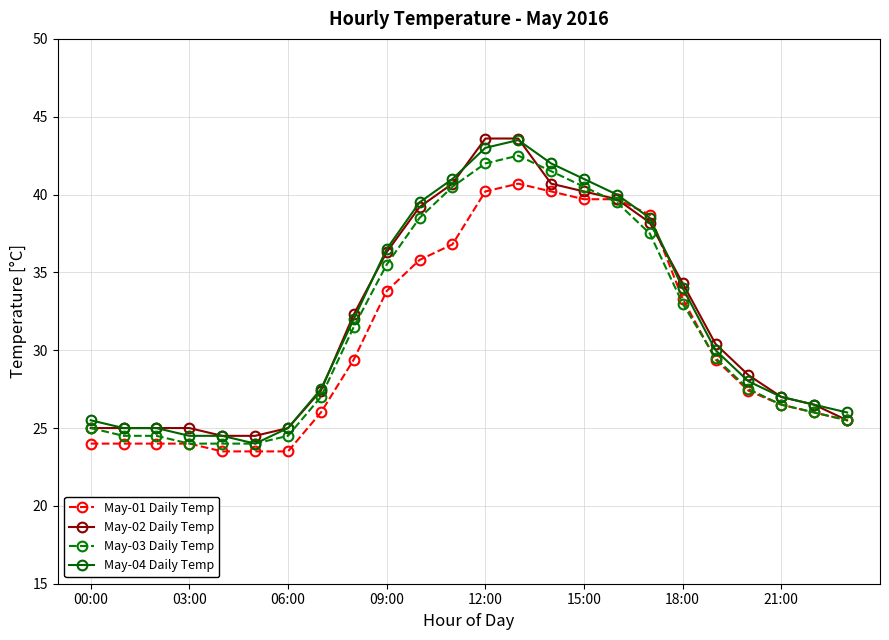

What is the smallest value displayed?

23.5